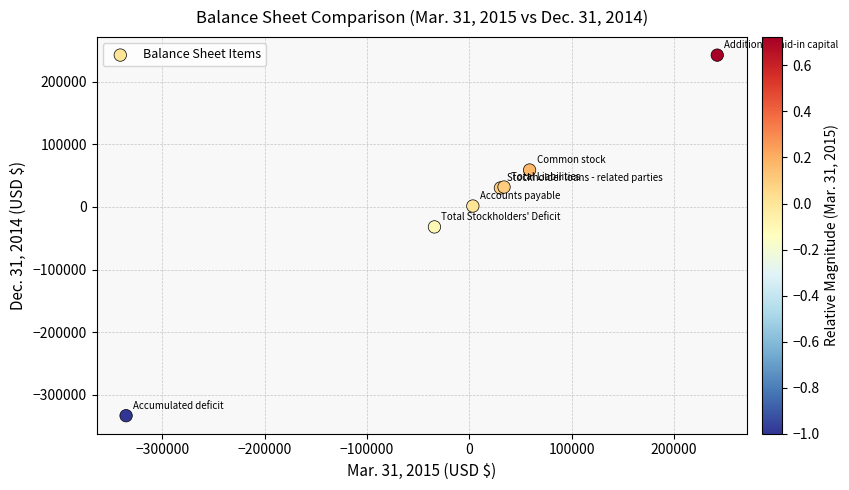

What Y value in the scatter plot is closest to -45415?

-31837